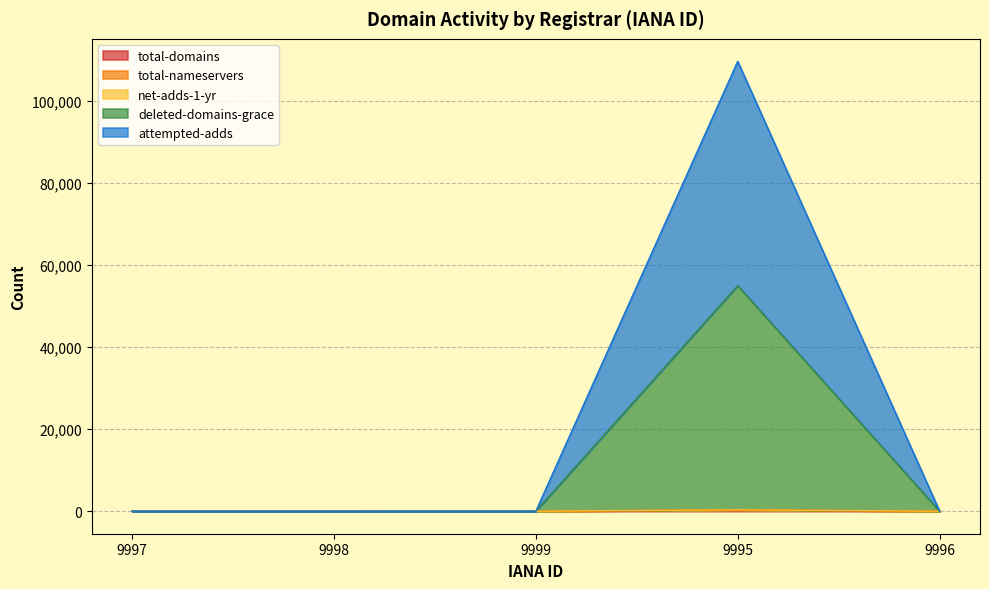

Is the value of deleted-domains-grace at 9997 greater than the value of net-adds-1-yr at 9996?

No